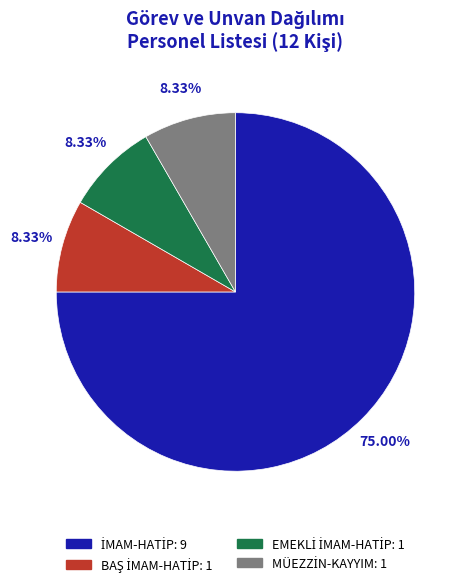

Is there a majority slice in this chart?

Yes